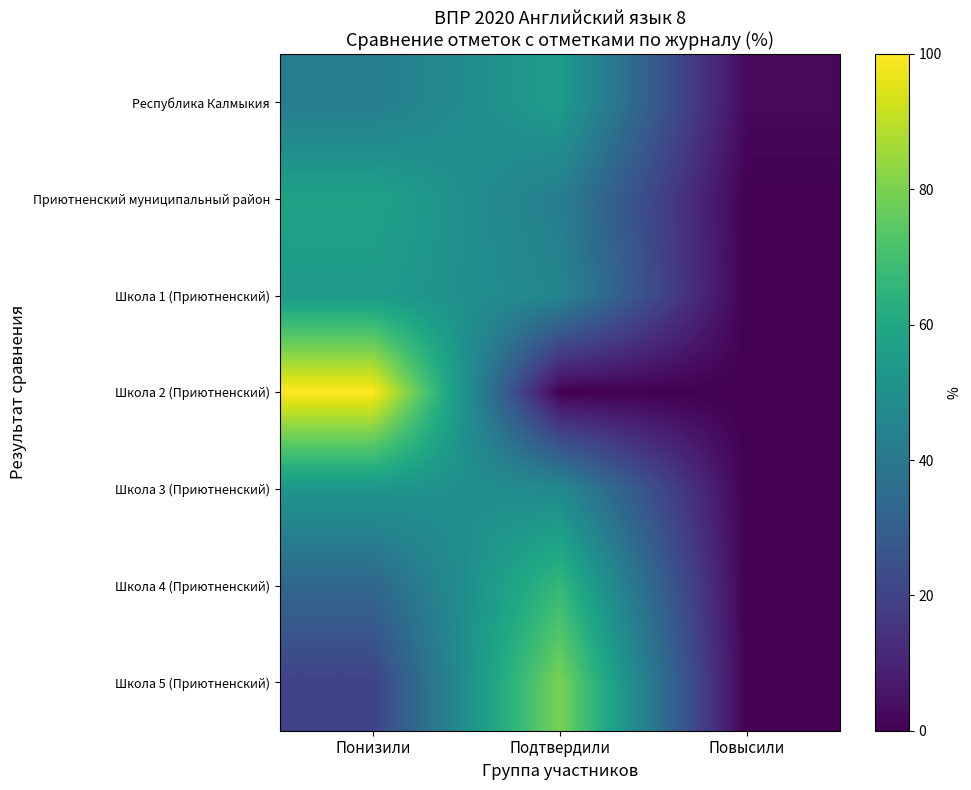

Reading right to left, extract all data points from this chart.

Республика Калмыкия: Повысили=2.7	Подтвердили=55.4	Понизили=42.0
Приютненский муниципальный район: Повысили=0.0	Подтвердили=42.4	Понизили=57.6
Школа 1 (Приютненский): Повысили=0.0	Подтвердили=45.5	Понизили=54.5
Школа 2 (Приютненский): Повысили=0.0	Подтвердили=0.0	Понизили=100.0
Школа 3 (Приютненский): Повысили=0.0	Подтвердили=47.4	Понизили=52.6
Школа 4 (Приютненский): Повысили=0.0	Подтвердили=66.7	Понизили=33.3
Школа 5 (Приютненский): Повысили=0.0	Подтвердили=80.0	Понизили=20.0